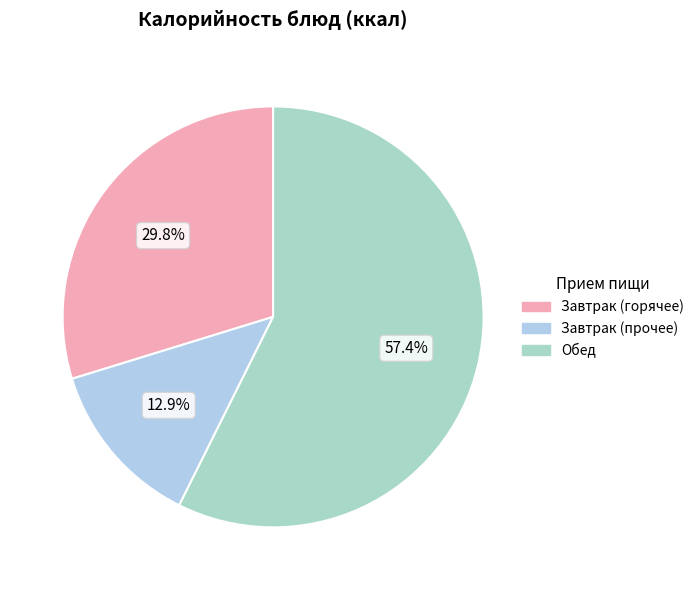

How many segments does this pie chart have?

3